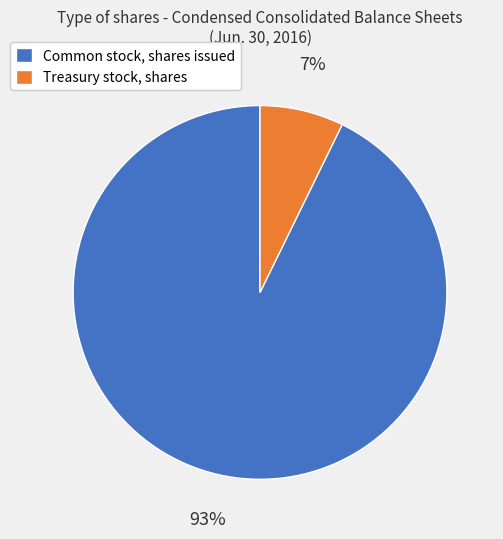

Which category accounts for the majority?

Common stock, shares issued